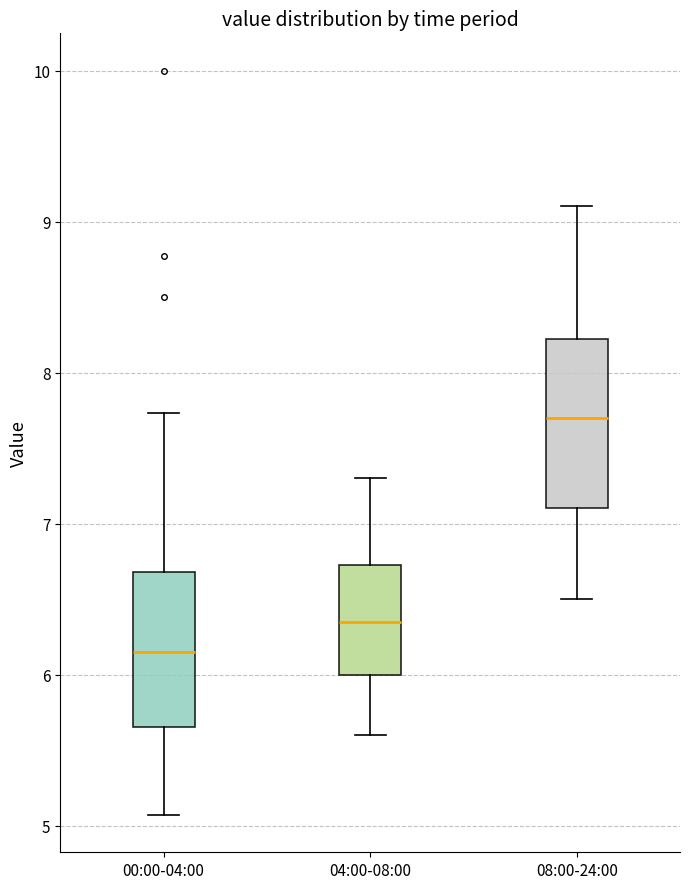

Where does the median line of the box for 04:00-08:00 sit on the y-axis? The values are not printed on the chart, so give them approximately, as read against the axis.

6.4